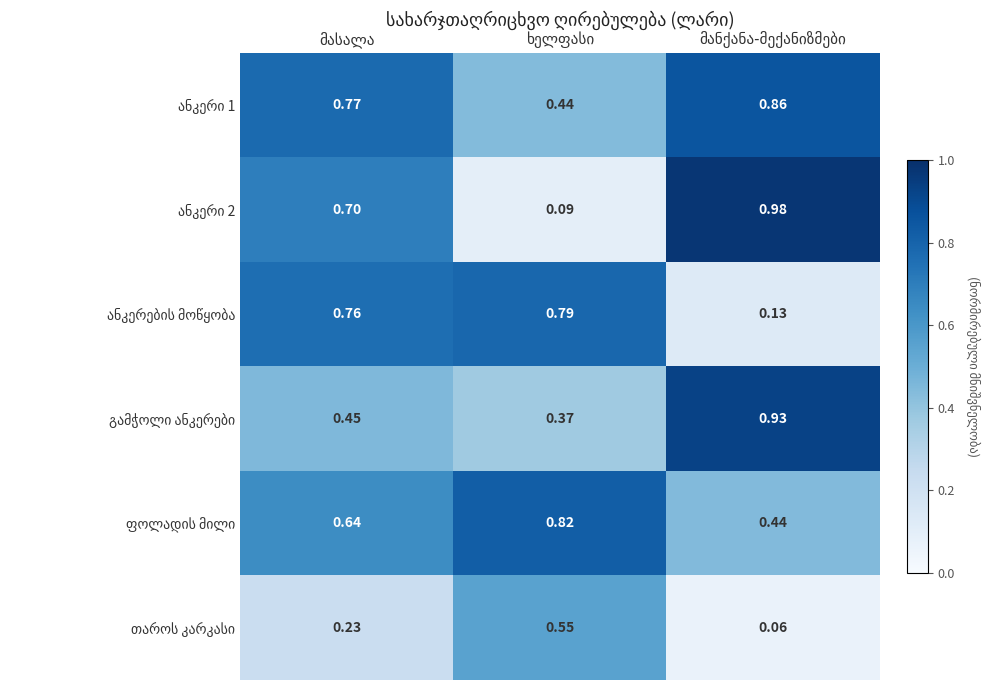

How many categories are shown in the chart?

3